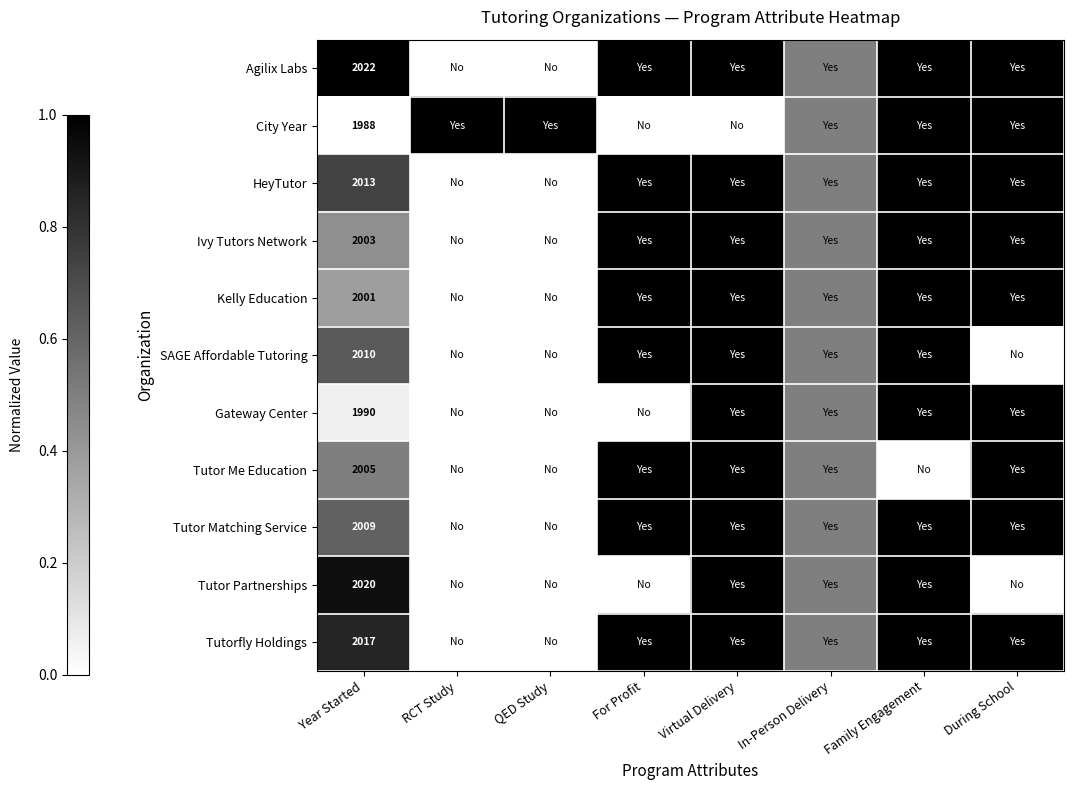

What is the spread (max minus min) of values at RCT Study?

1.0